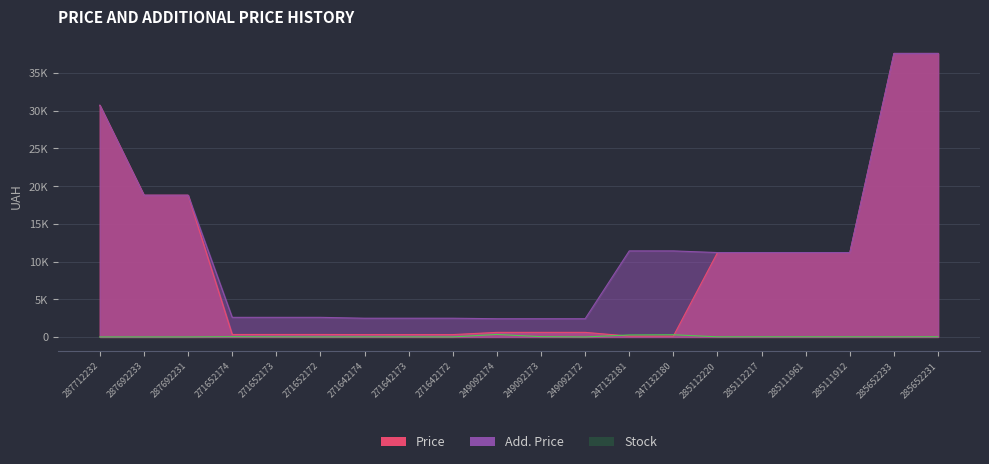

What are all the series names shown in the legend?

Price, Add. Price, Stock